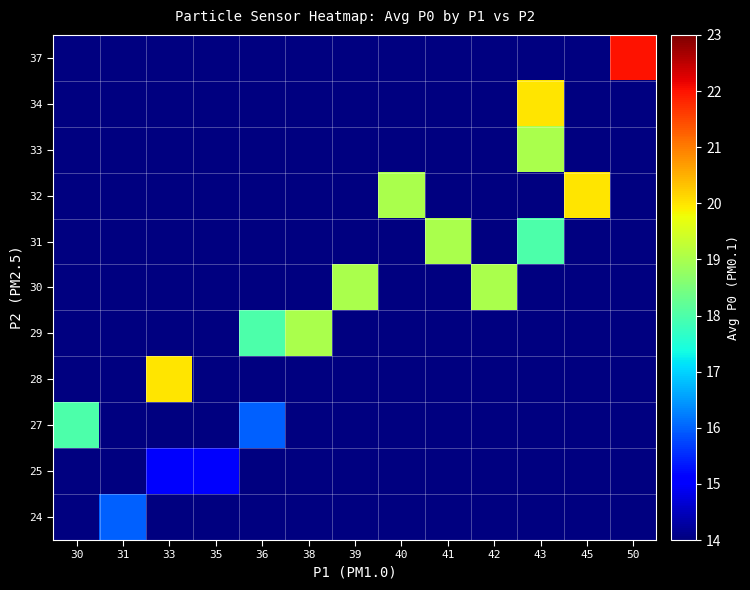

What is the smallest value displayed?

15.0